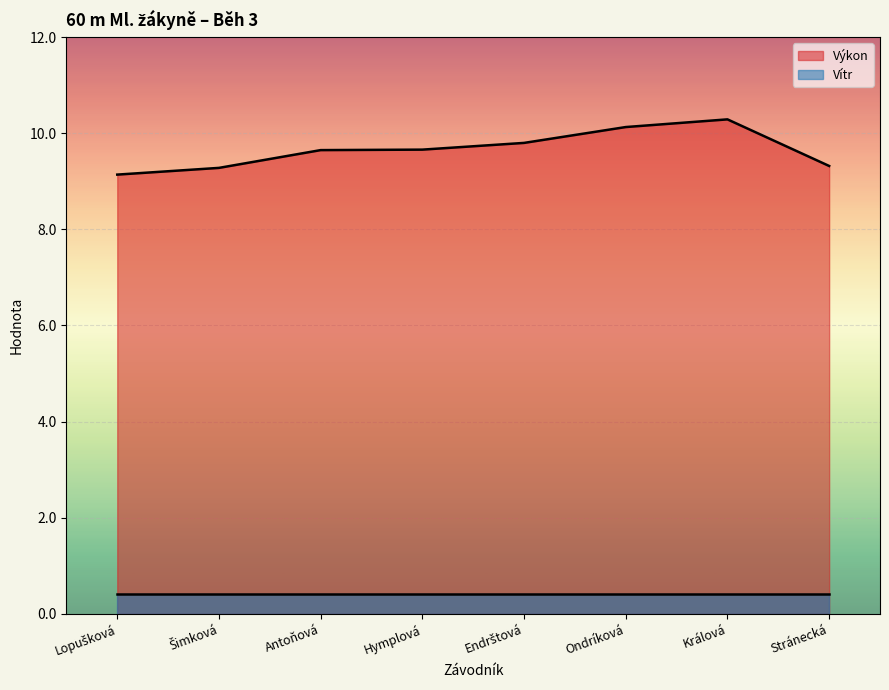

The value at Lopušková is 9.1. True or false?

True